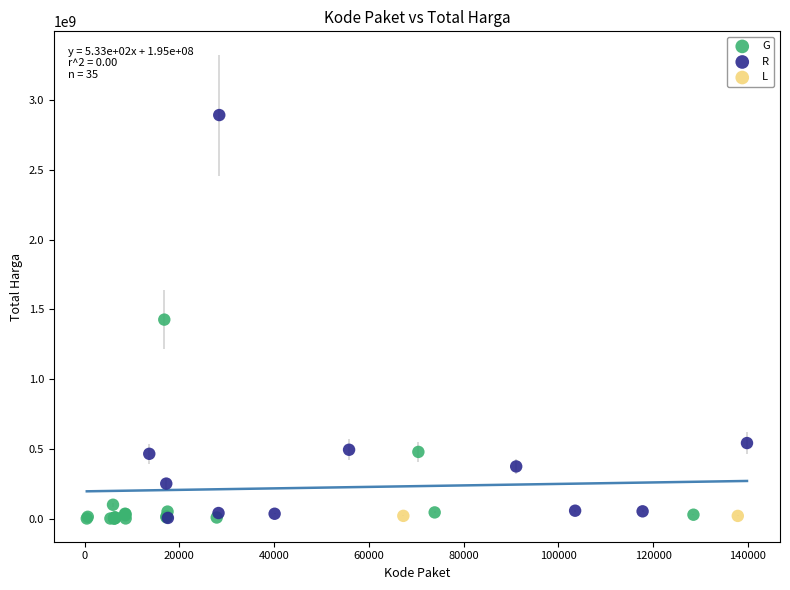

Which series contains the highest Y value?

R